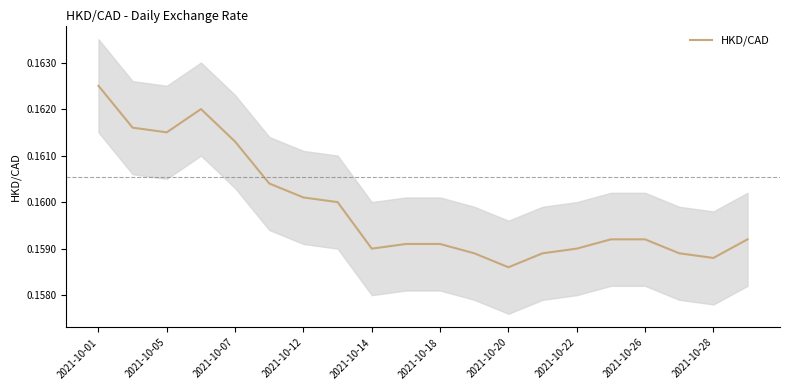

The HKD/CAD series shows 0.3 at 2021-10-20. True or false?

False